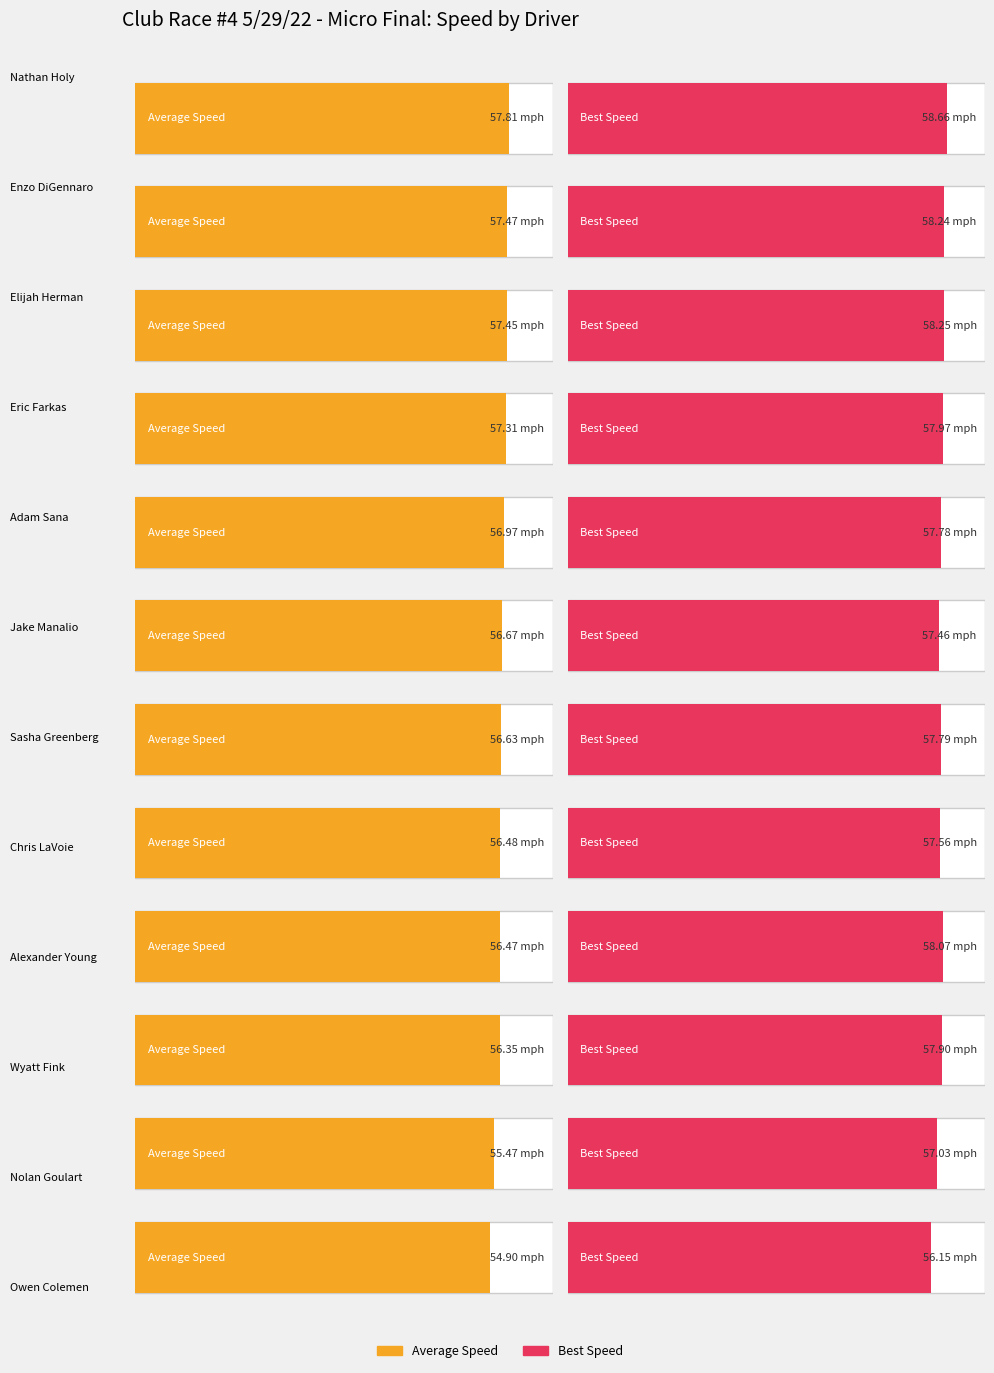

True or false: Total Laps has a value of 9.0 at Alexander Young.

False